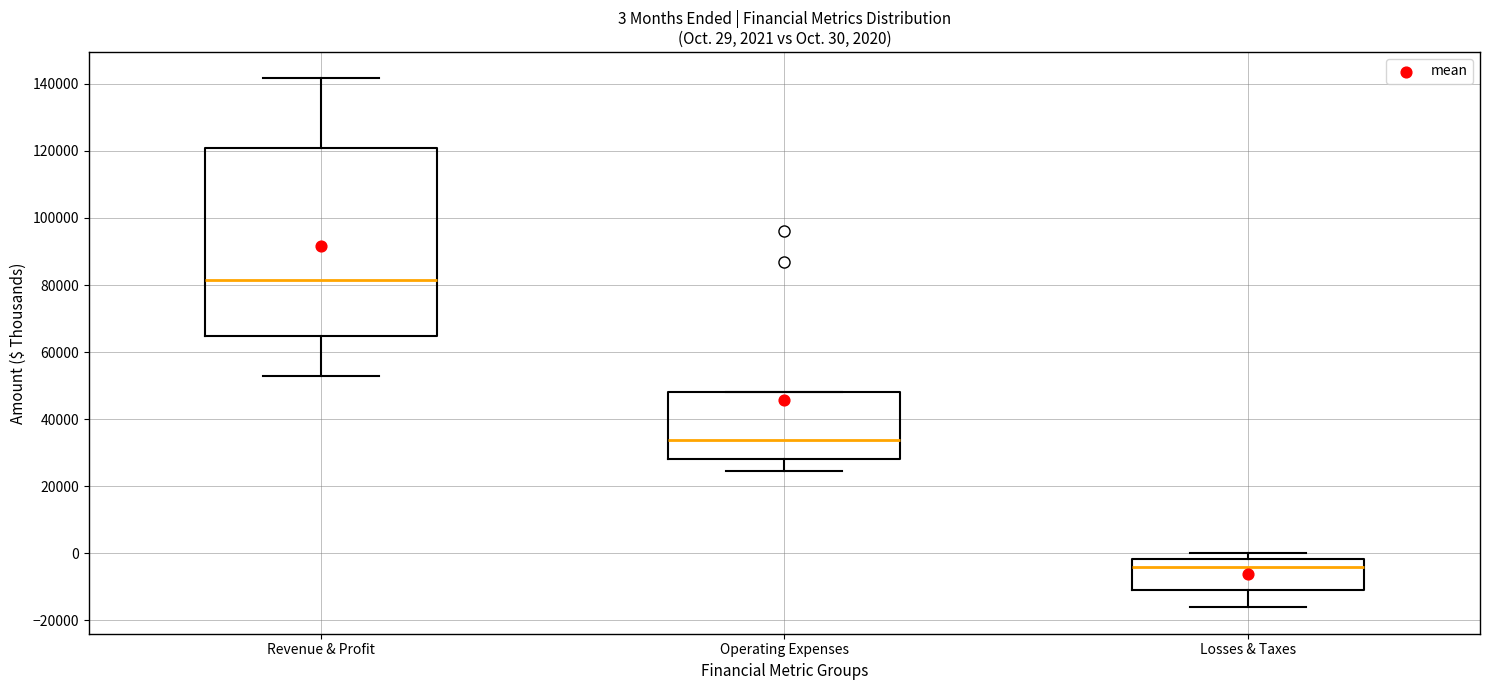

Comparing the boxes themselves (not the whiskers), which one is the tallest?

Revenue & Profit